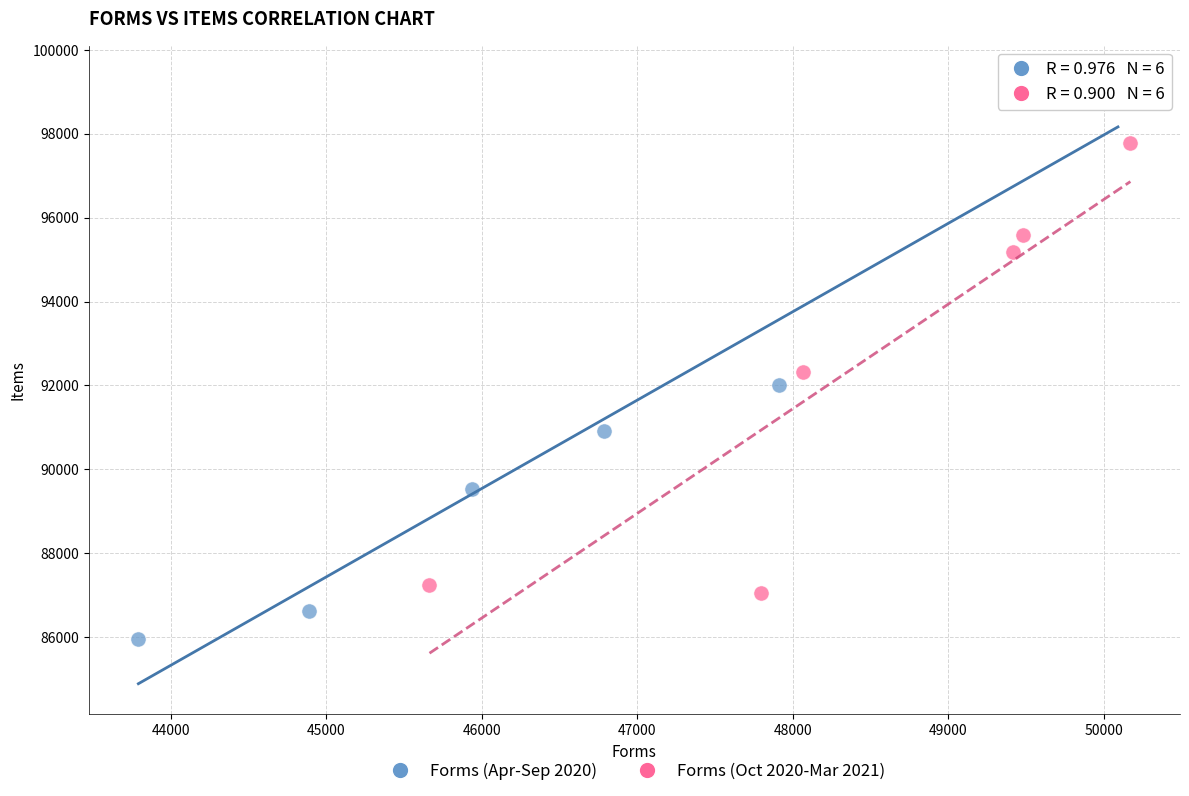

Which series reaches the maximum Y coordinate?

Forms (Apr-Sep 2020)